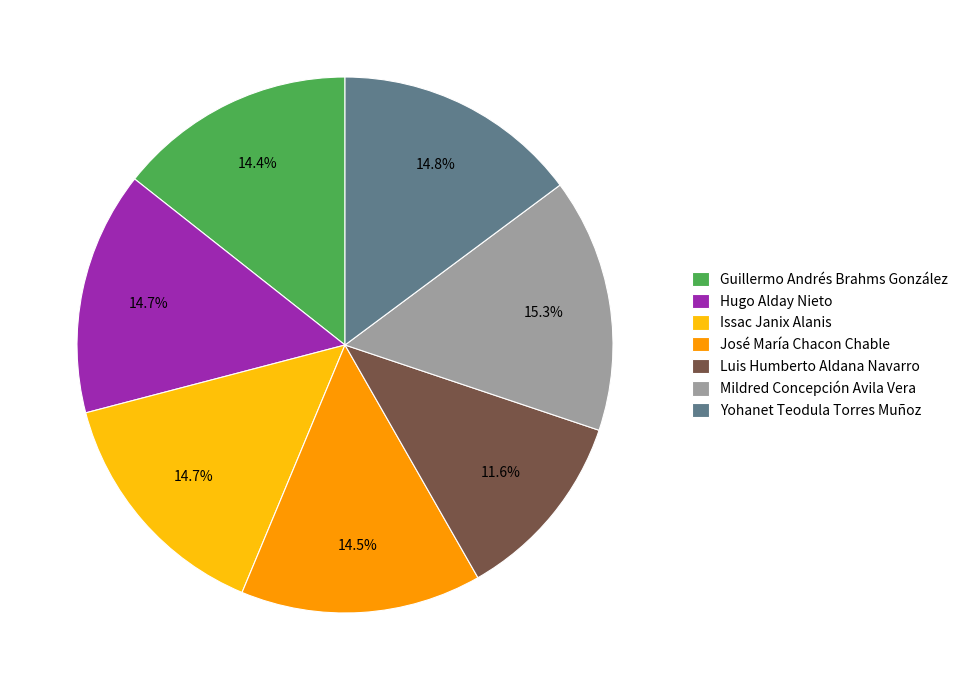

How much of the chart is everything except José María Chacon Chable?

85.5%